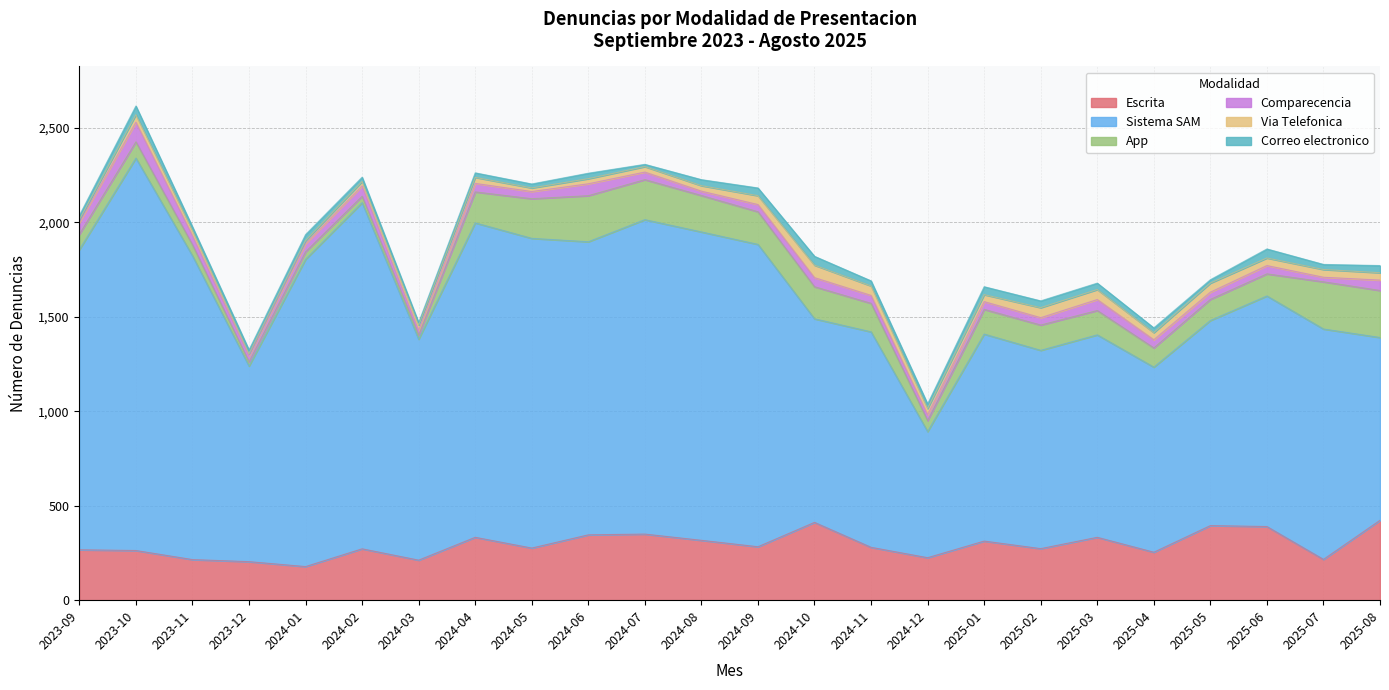

What is the total value across all series at 2024-05?

2204